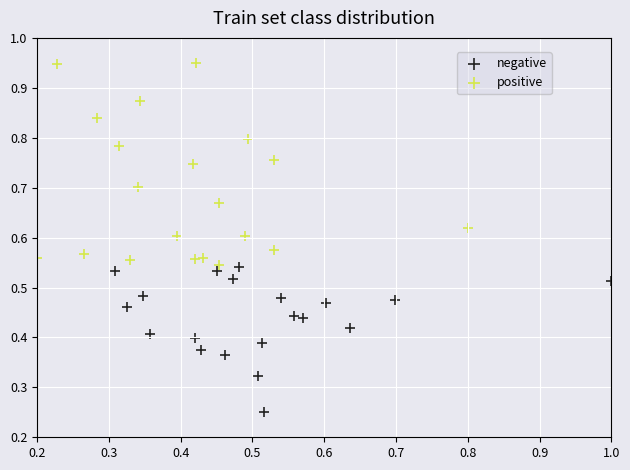

Which series contains the lowest Y value?

negative